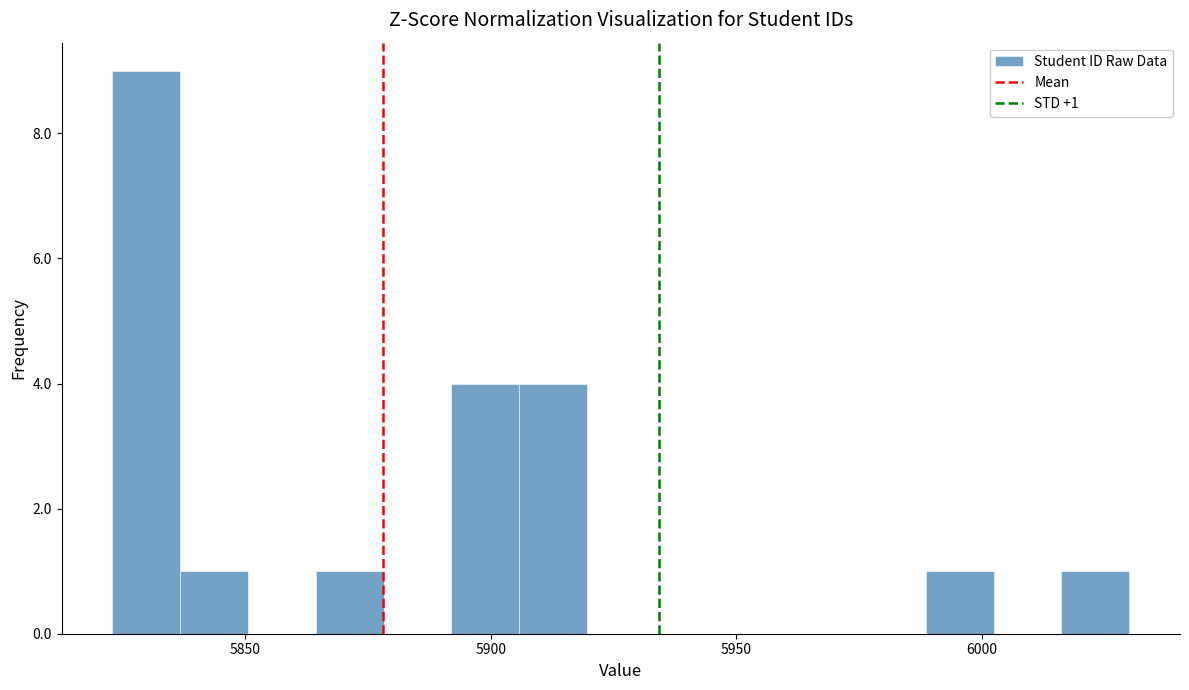

Read against the x-axis, roughly where is the centre of the tallest bar?

5830